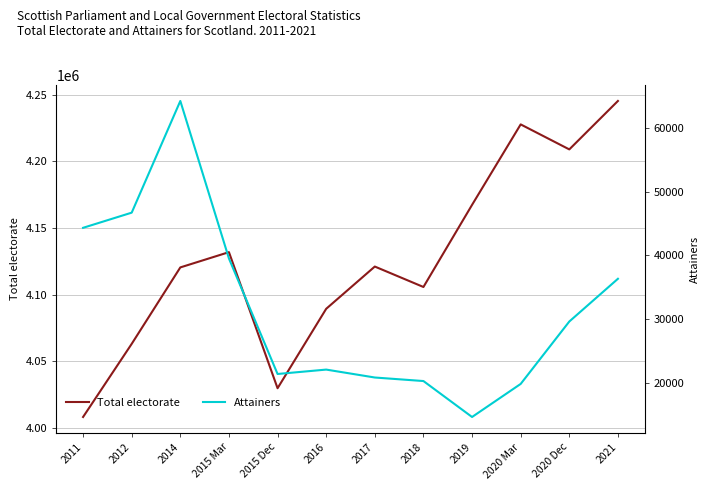

True or false: Attainers and Total electorate intersect in this chart.

False